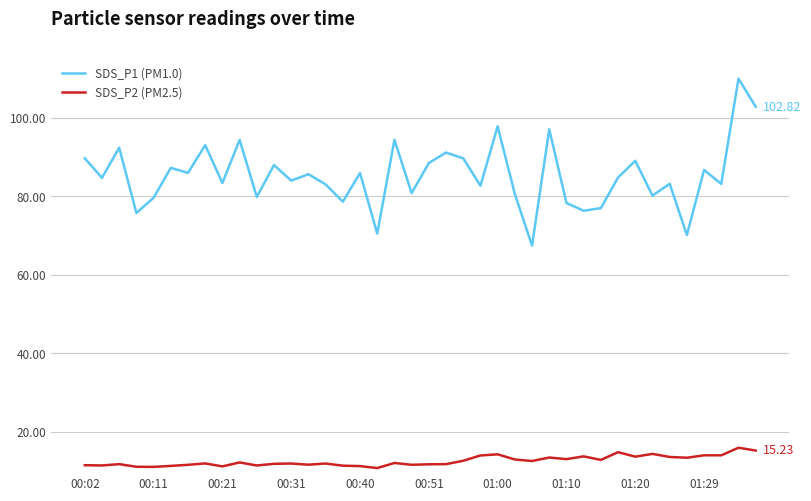

List the series in order of their peak value, lowest first.

SDS_P2 (PM2.5), SDS_P1 (PM1.0)